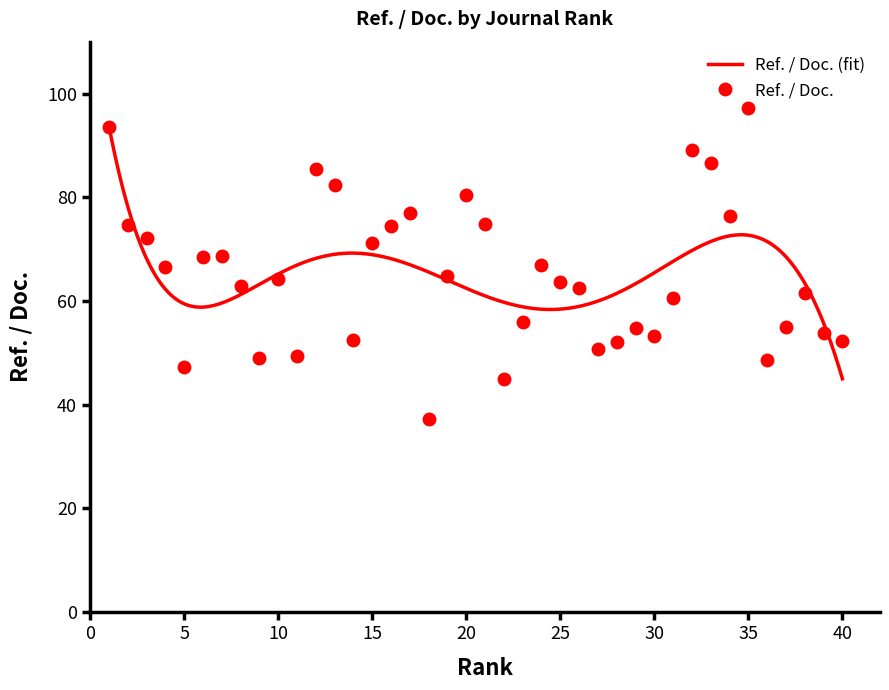

How many lines are shown in the chart?

1